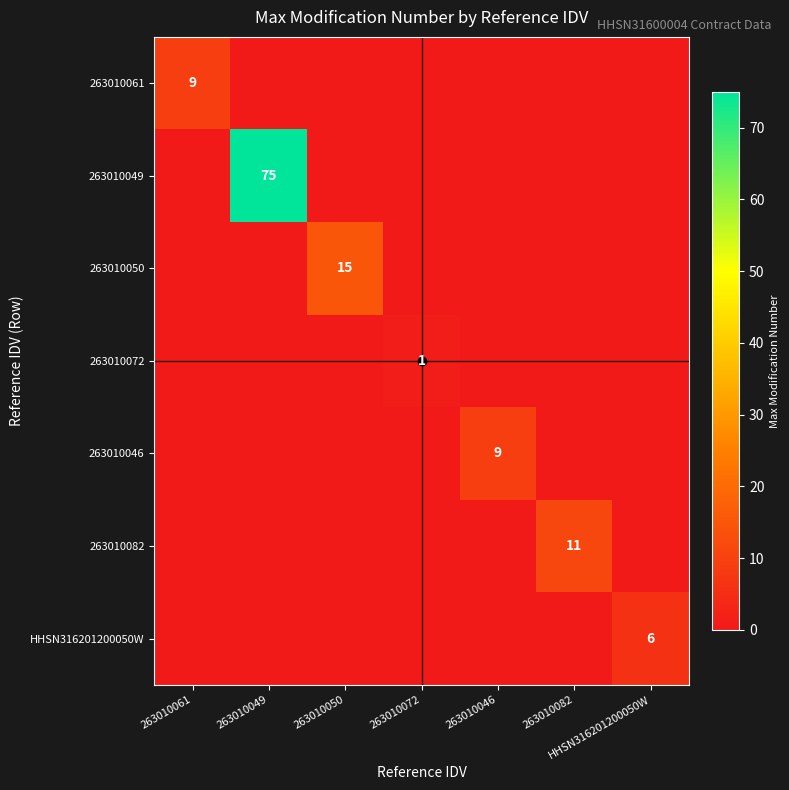

Which category has the highest value in the HHSN316201200050W series?

HHSN316201200050W